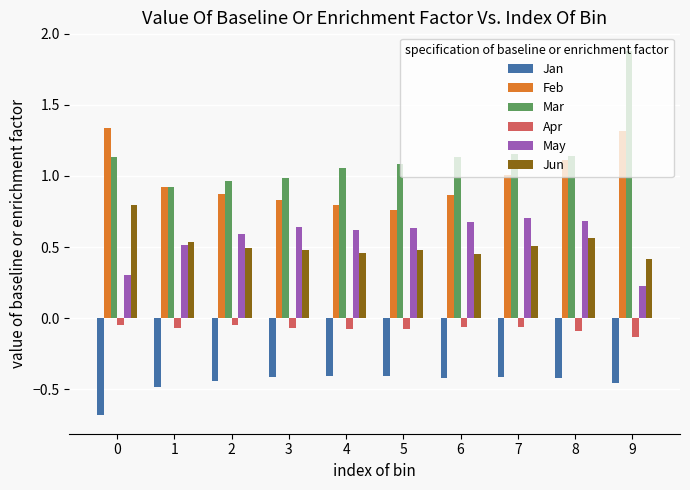

Rank the series by their maximum value, from highest to lowest.

Mar, Feb, Jun, May, Apr, Jan